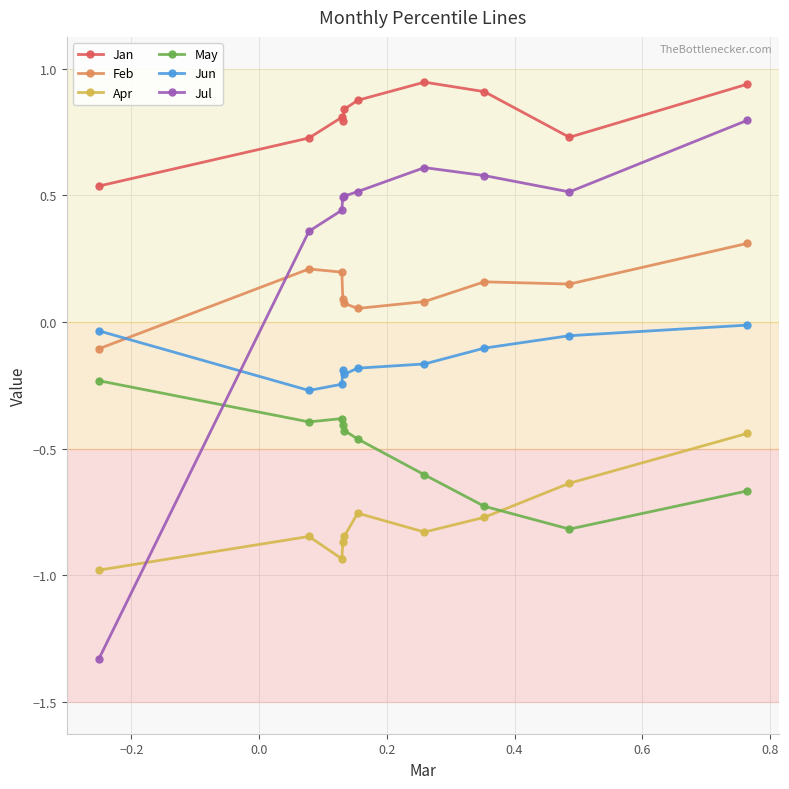

What is the sum of all May values?

-5.1